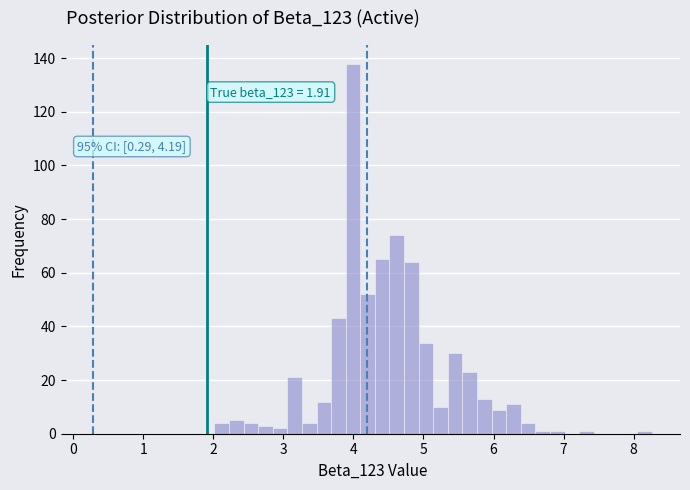

Read against the x-axis, roughly where is the centre of the tallest bar?

4.0